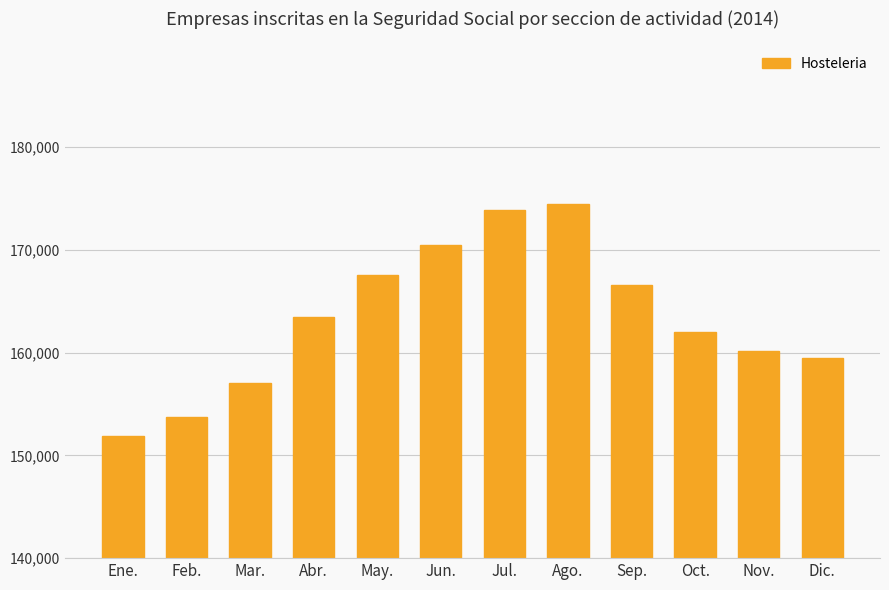

Which label corresponds to the largest value in the chart?

Ago.